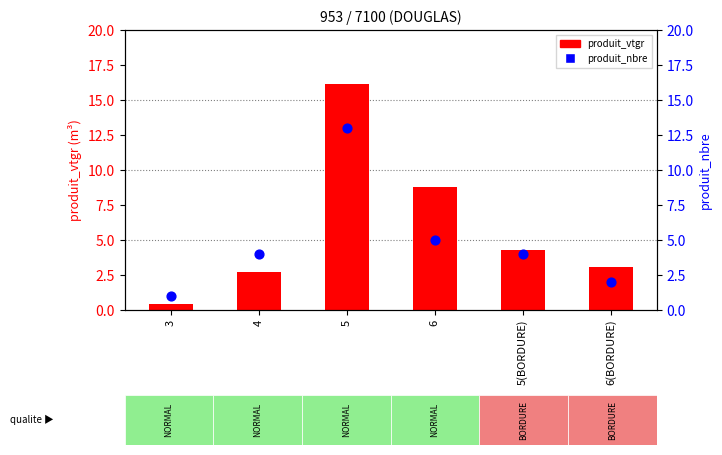

At how many categories does at least one series exceed 13?

1